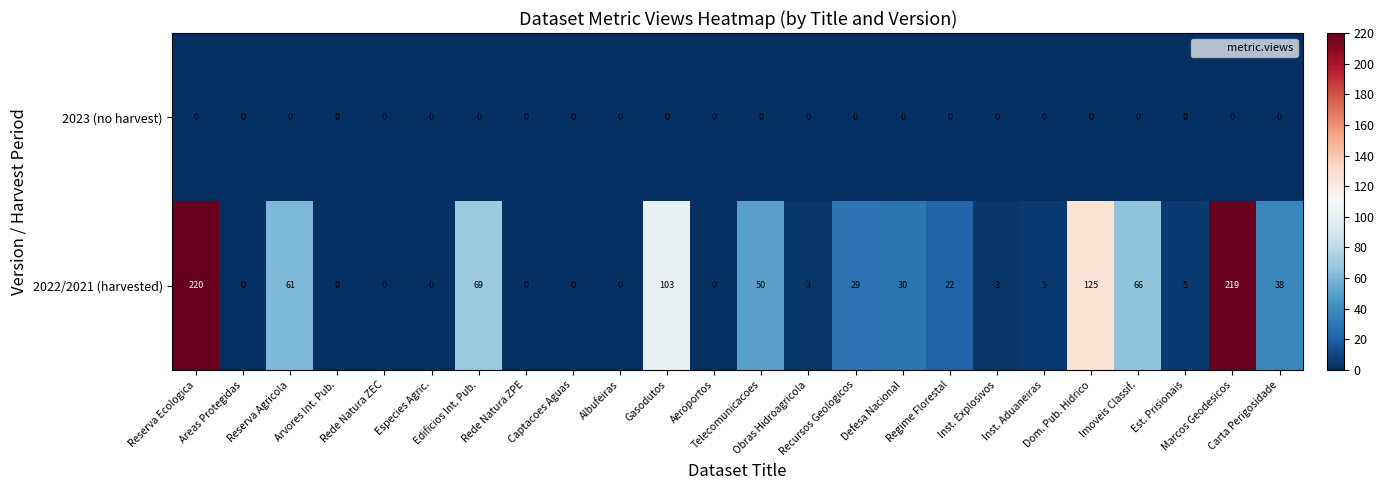

At which category does the chart reach its peak across all series?

Reserva Ecologica